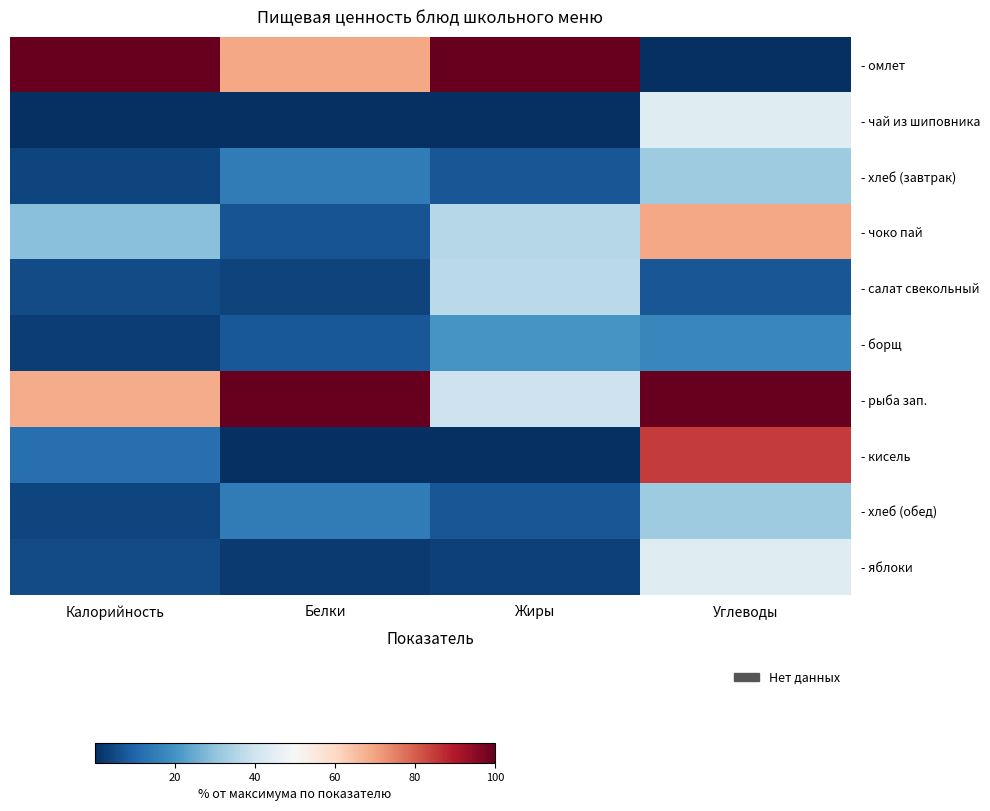

What is the greatest value displayed?

100.0